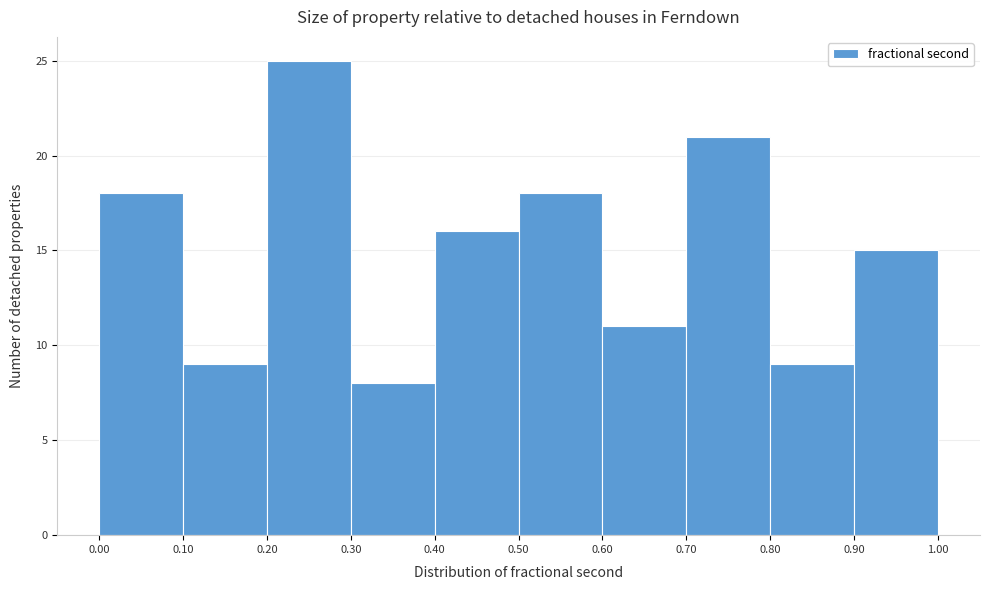

What is the height of the bar covering 0.50 to 0.60 on the x-axis? The values are not printed on the chart, so give them approximately, as read against the axis.

18